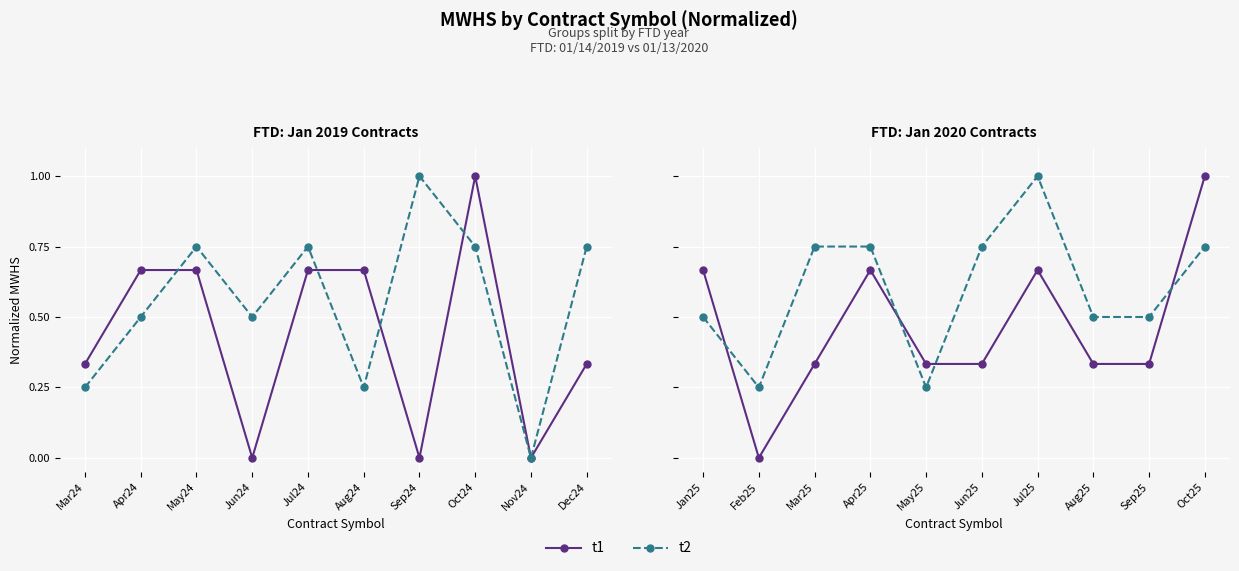

Is this an area chart (filled region under the line)?

No